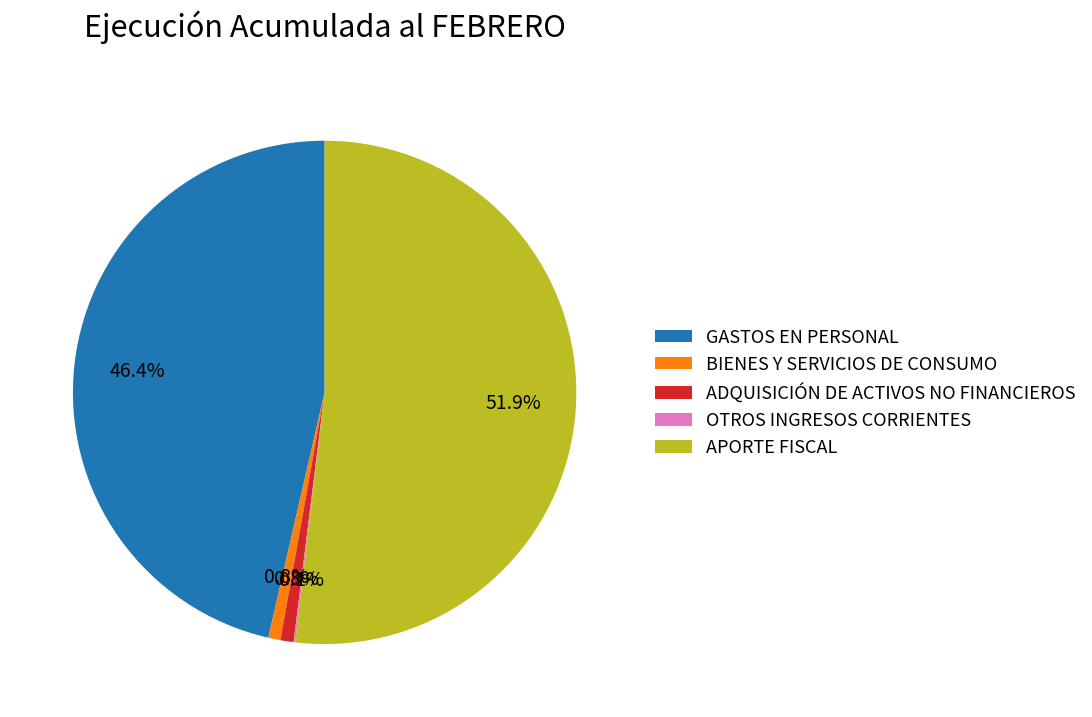

Between BIENES Y SERVICIOS DE CONSUMO and APORTE FISCAL, which is larger?

APORTE FISCAL